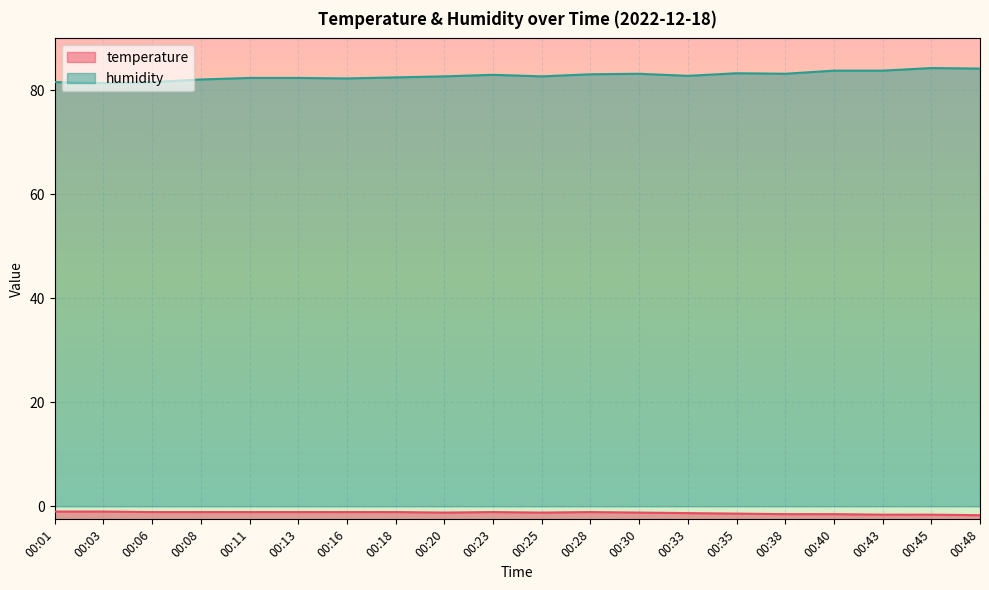

Where is temperature nearest to the value -1?

00:01